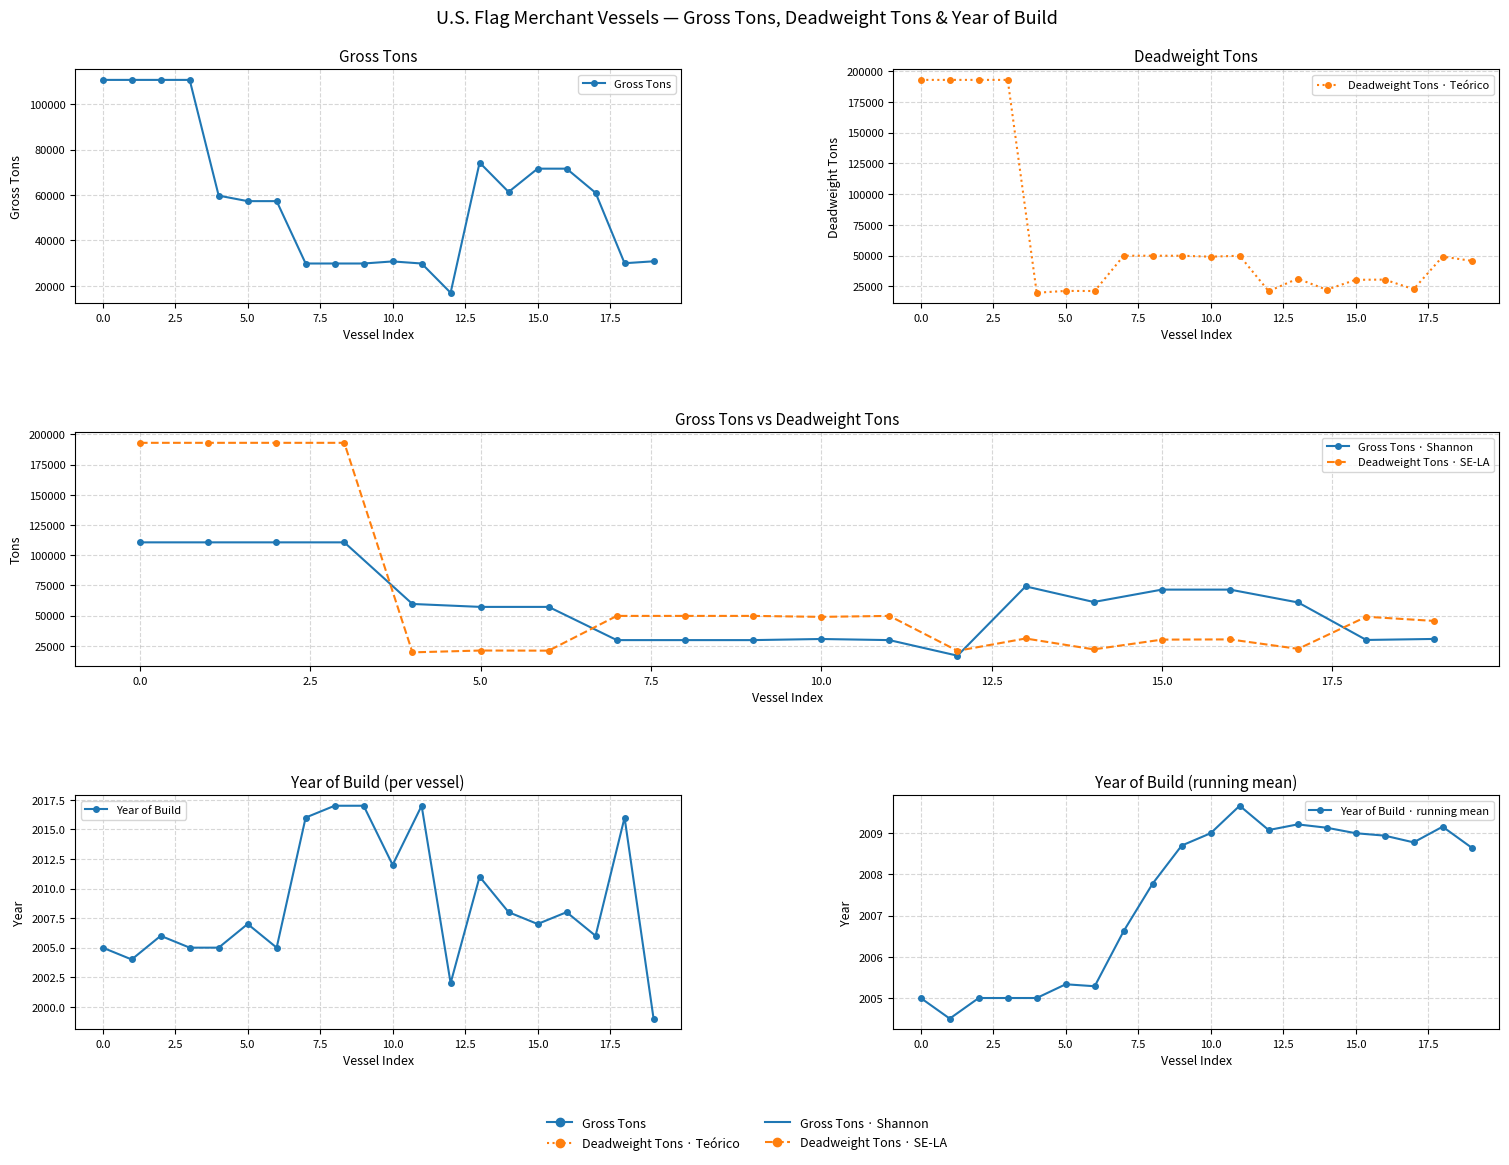

What is the average value of the Gross Tons · Shannon series?

59212.9